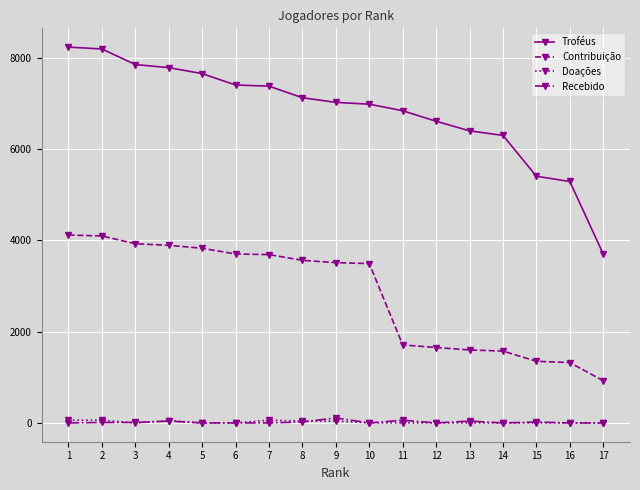

Which series has the widest spread of values?

Troféus